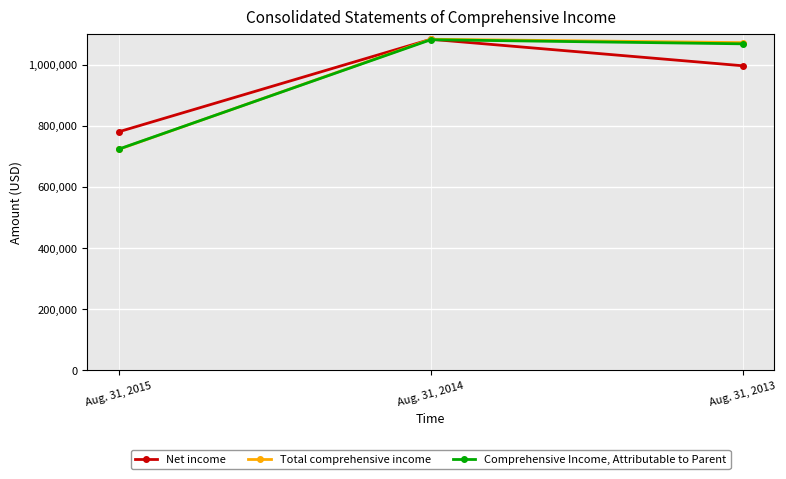

How many data points does each series have?

3